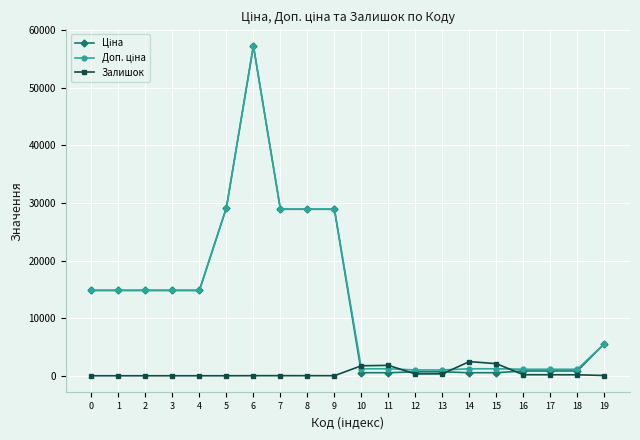

At which category is the sum across all series the highest?

6